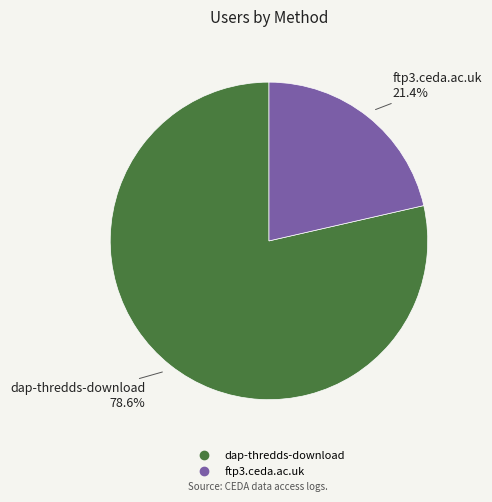

What is the ratio of the value at dap-thredds-download to the value at ftp3.ceda.ac.uk?

3.7